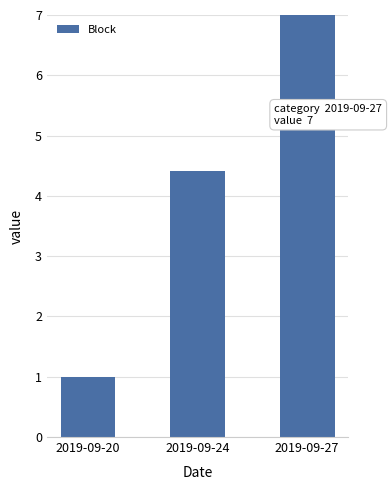

What is the minimum value shown in the chart?

1.0